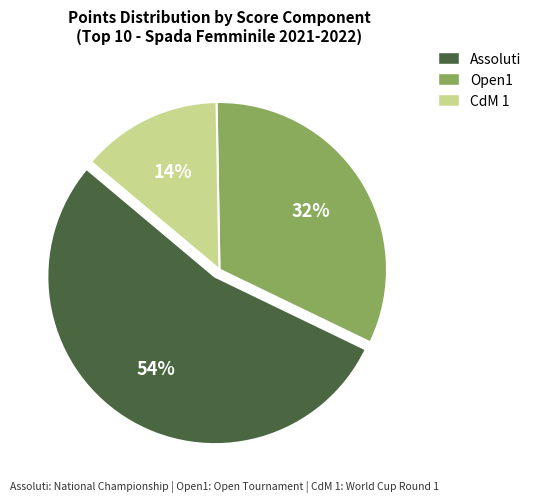

To the nearest percent, what is the difference between the largest and smallest slice percentages?

40%